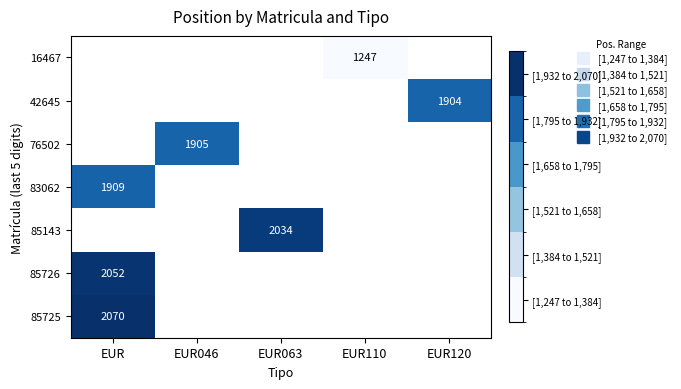

Which category has the highest value across all series?

EUR